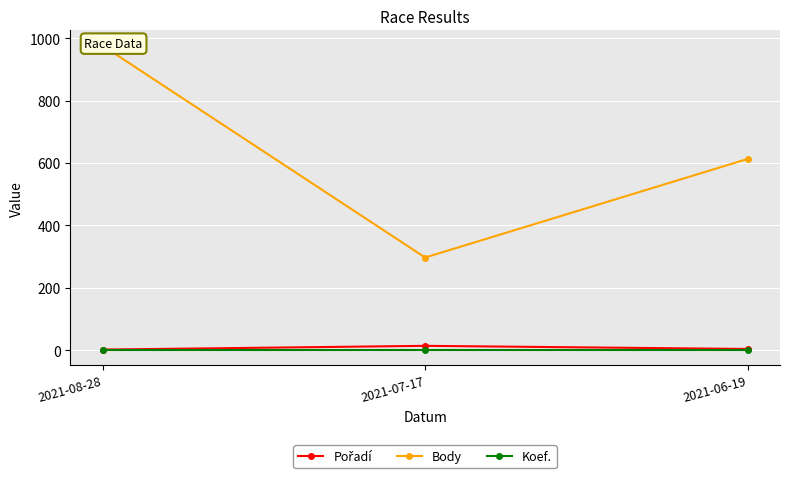

What is the sum of the Pořadí values at 2021-06-19 and 2021-07-17?

18